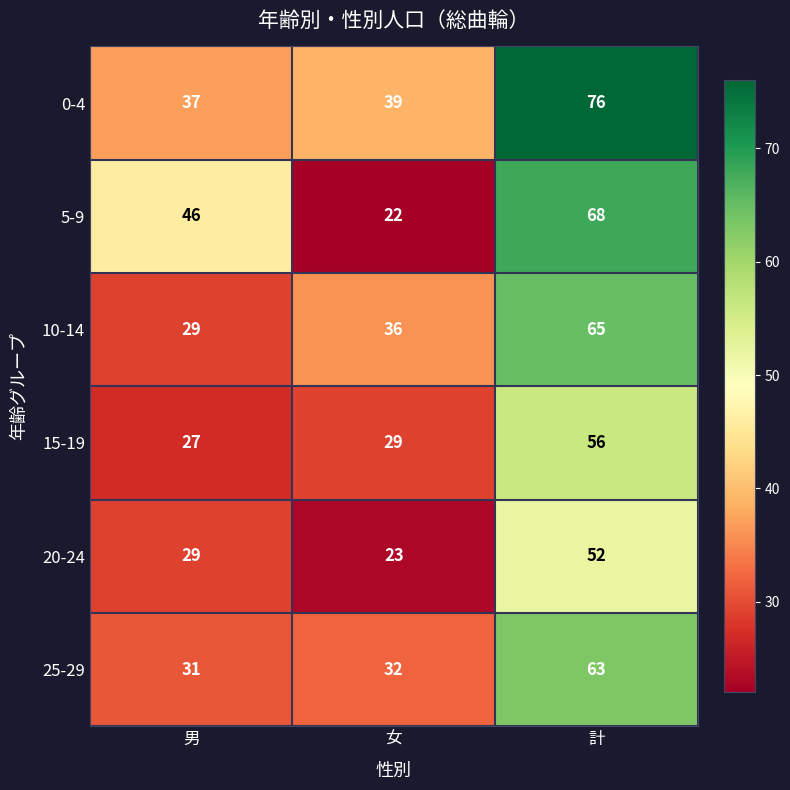

How many distinct data groups are displayed?

6